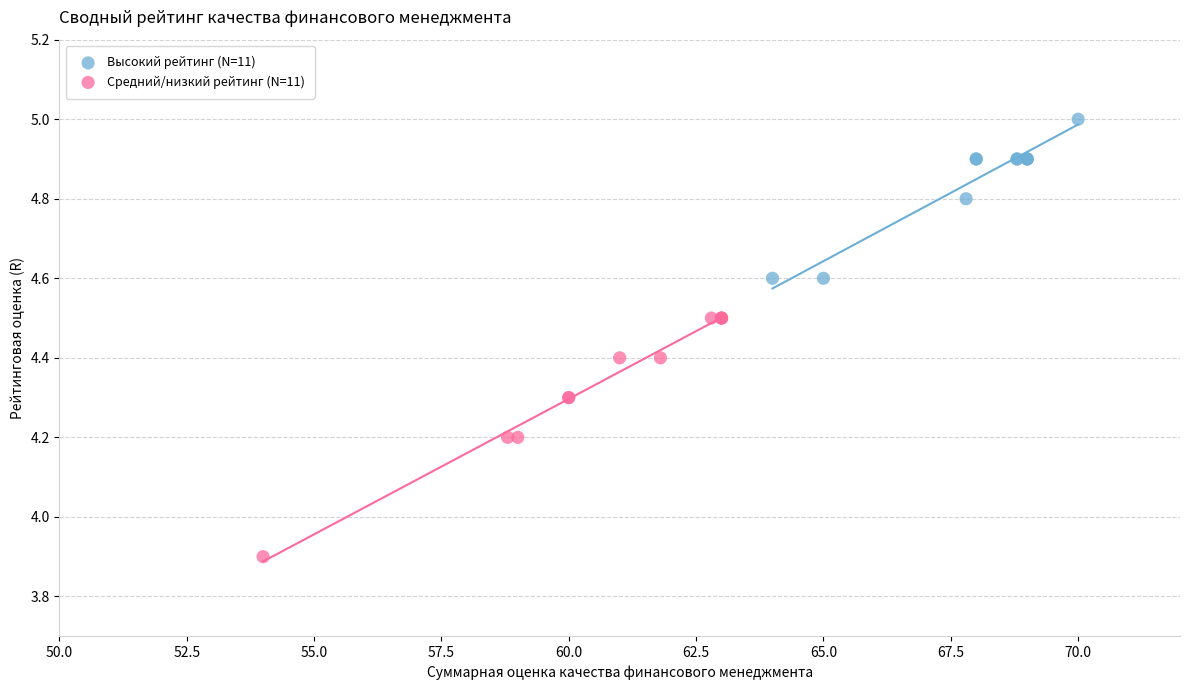

Which series contains the highest Y value?

Высокий рейтинг (N=11)